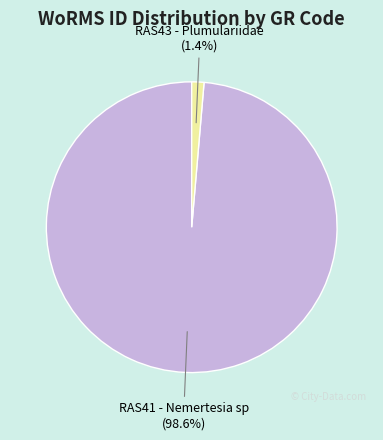

To the nearest percent, what is the combined percentage of RAS41 - Nemertesia sp and RAS43 - Plumulariidae?

100%